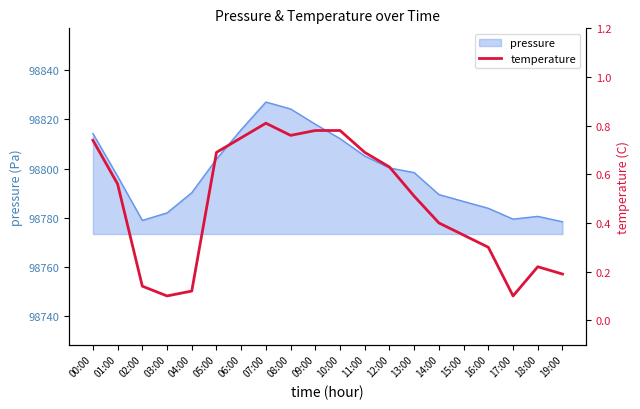

What is the greatest value displayed?

0.8